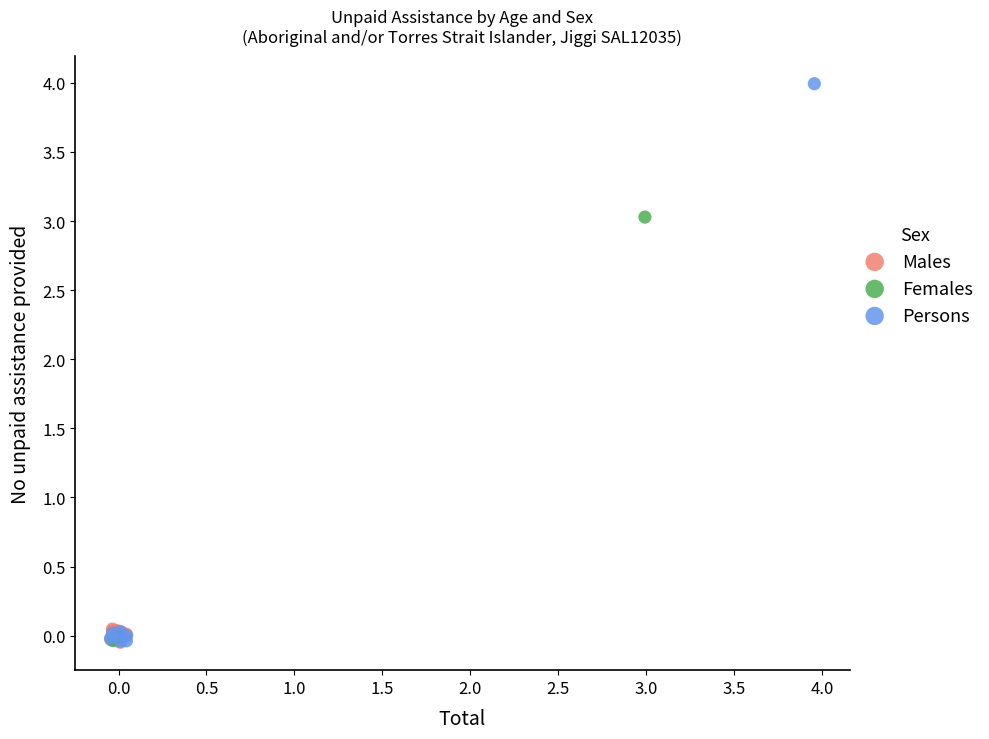

Which series has the widest spread of Y values?

Persons